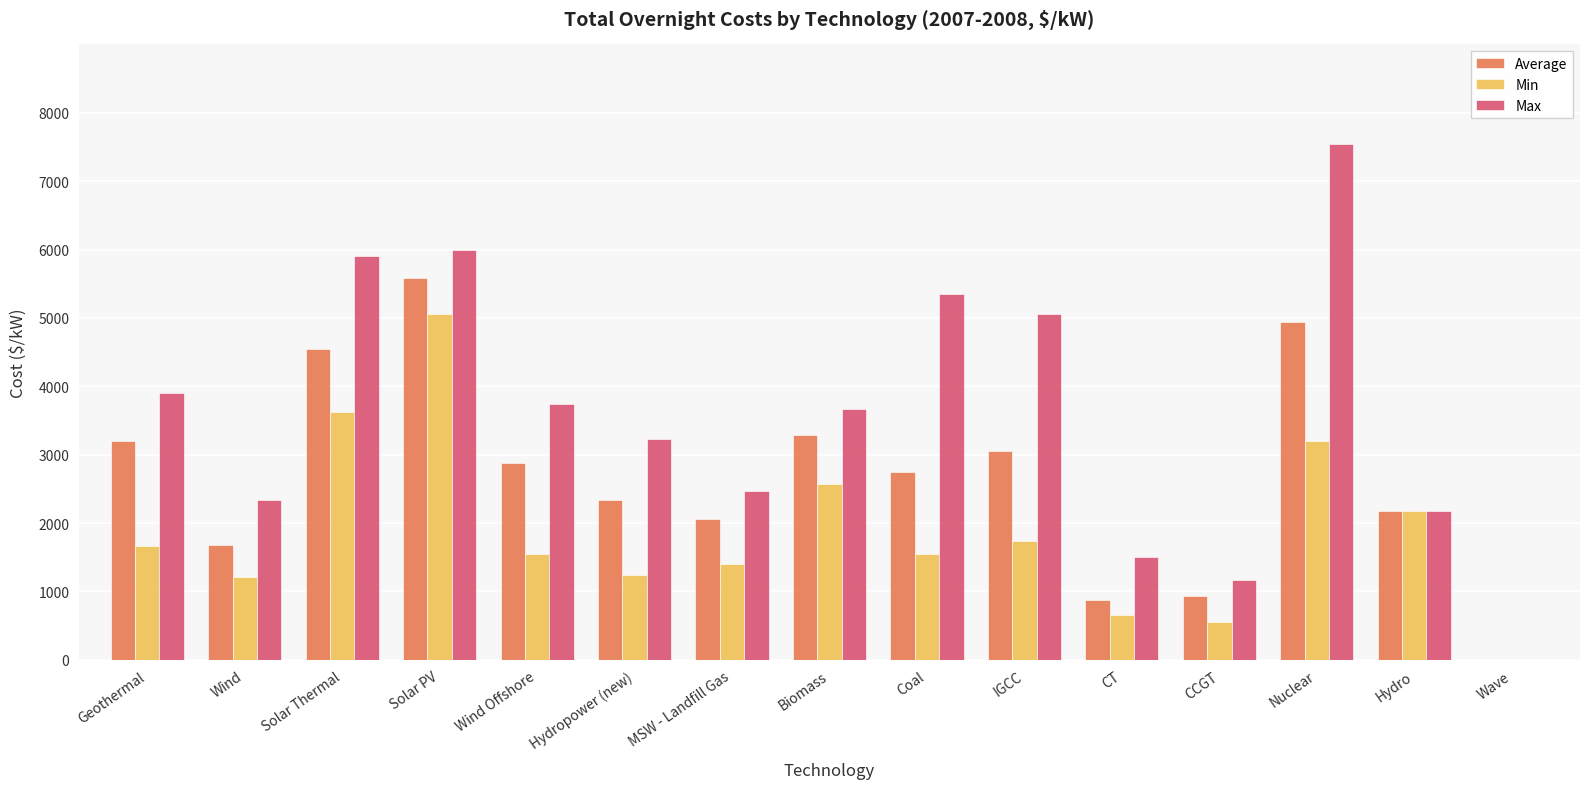

Does the chart contain stacked bars?

No